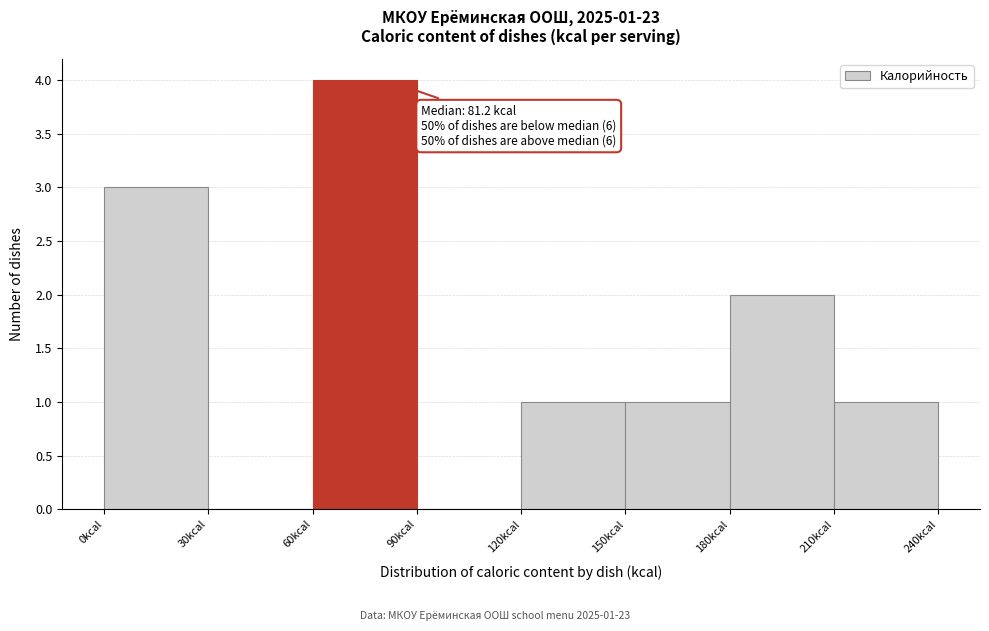

Which range on the x-axis has the tallest bar?

60 to 90